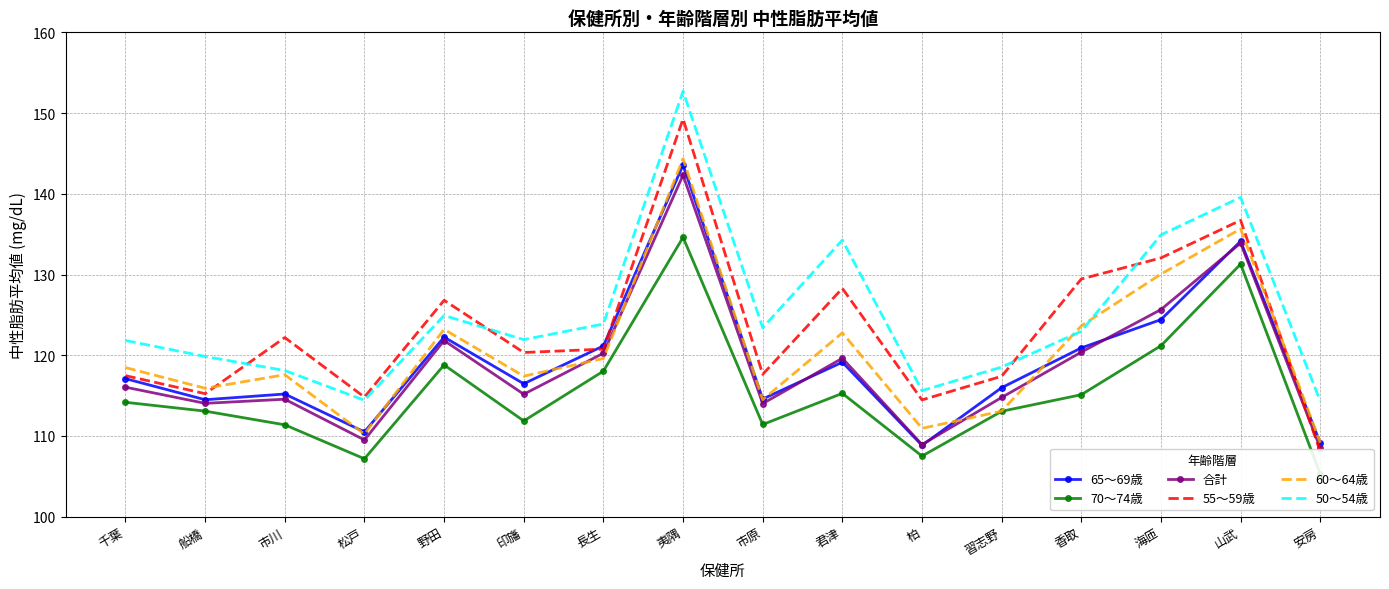

How many data points in 70～74歳 are above 114?

8